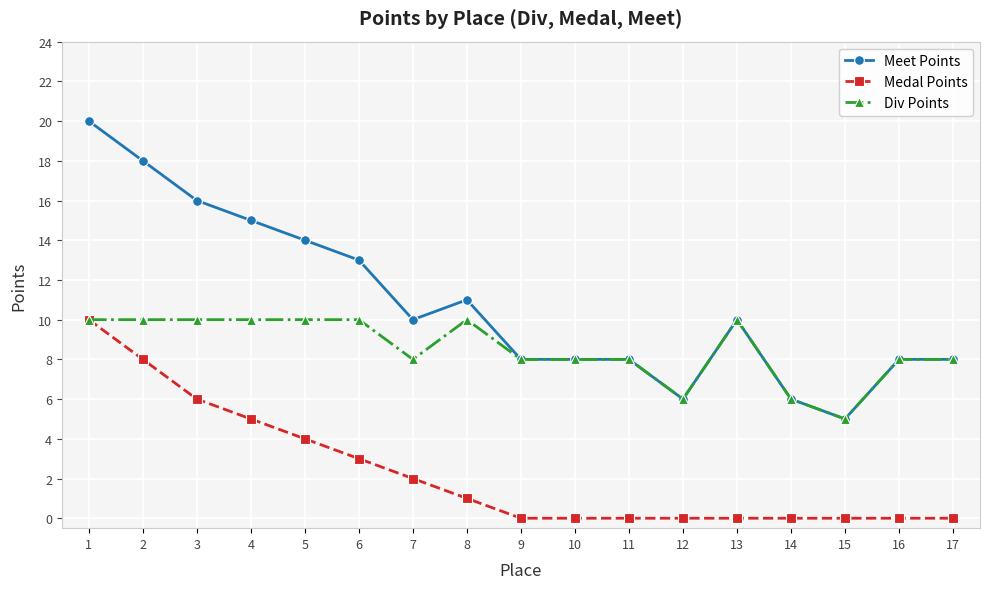

At how many categories does at least one series exceed 17?

2